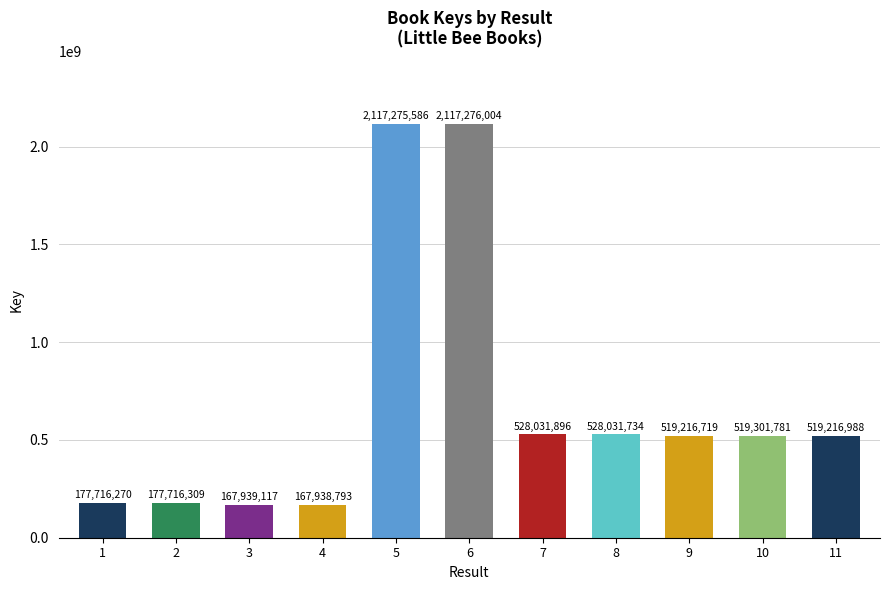

Reading left to right, transcribe all the data shown in this chart.

1=177716270	2=177716309	3=167939117	4=167938793	5=2117275586	6=2117276004	7=528031896	8=528031734	9=519216719	10=519301781	11=519216988